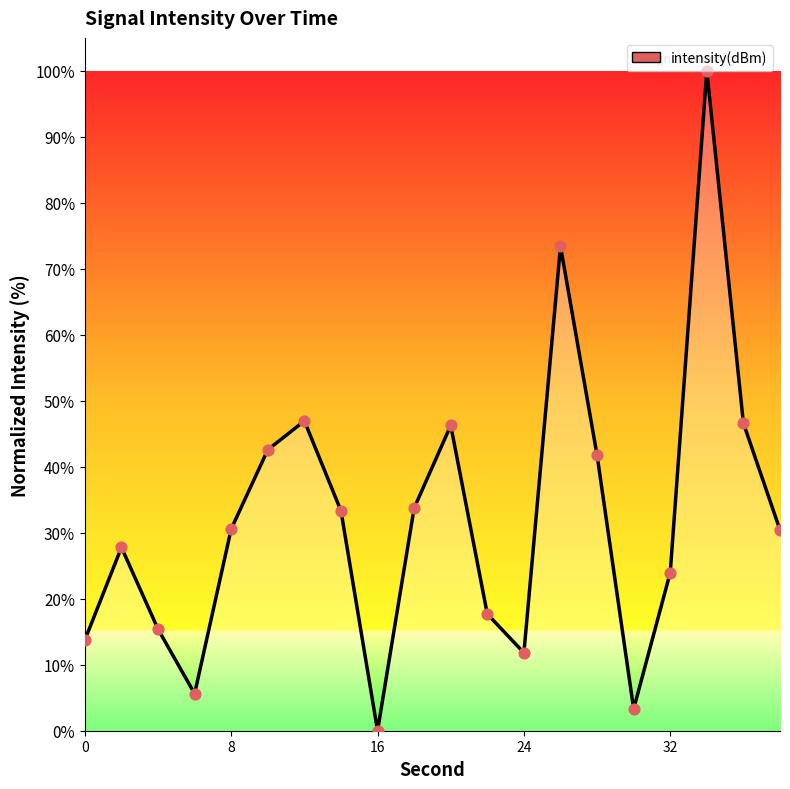

What is the maximum value shown in the chart?

100.0